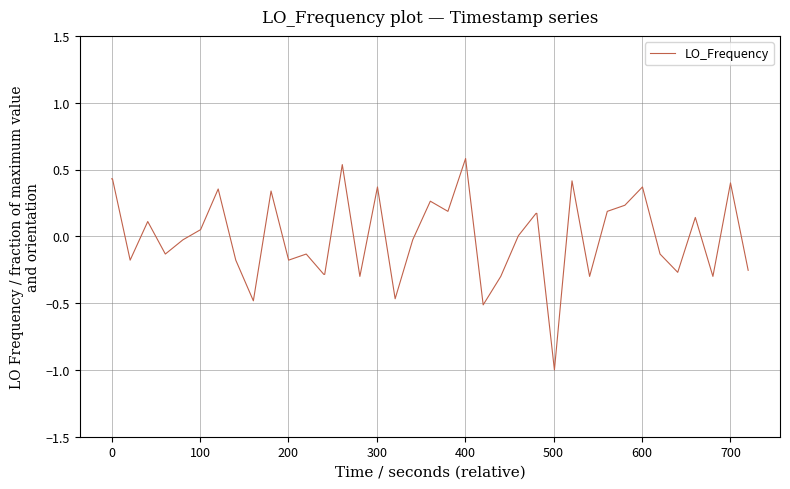

What is the minimum value shown in the chart?

-1.0